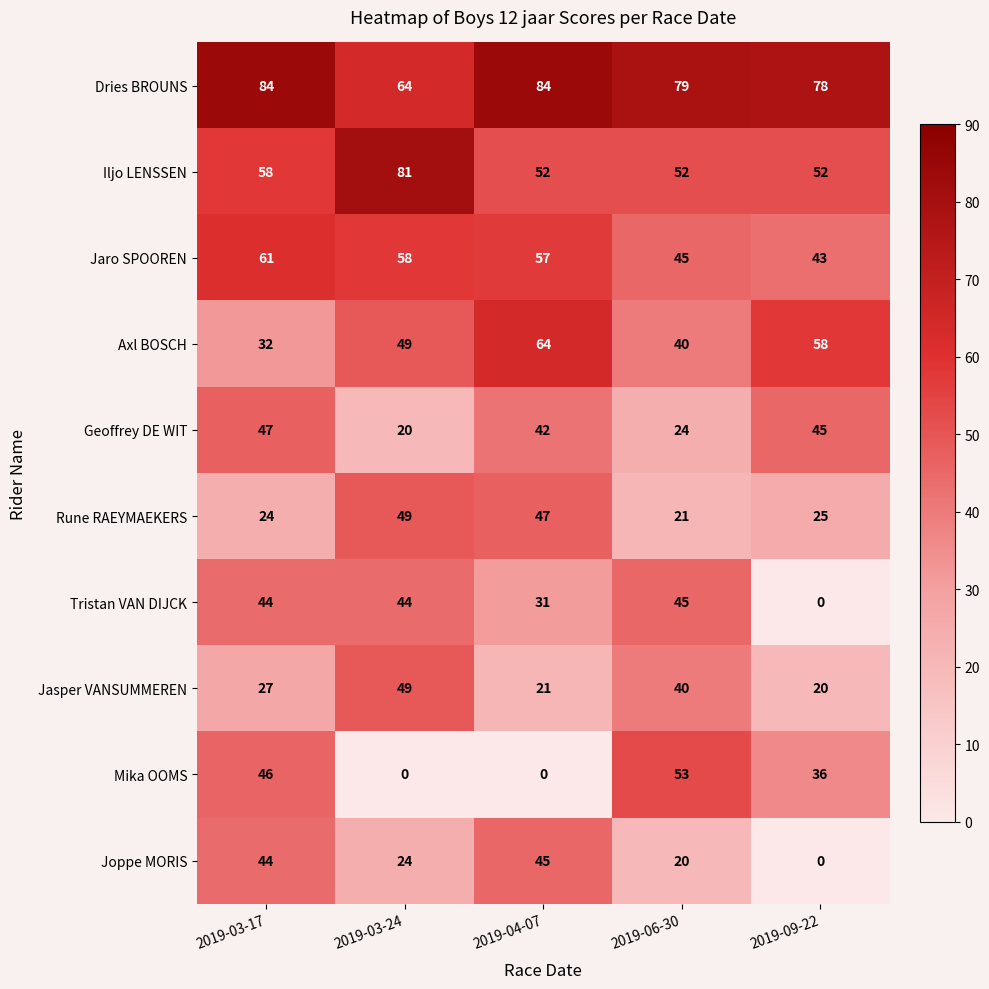

At how many categories does at least one series exceed 34?

5